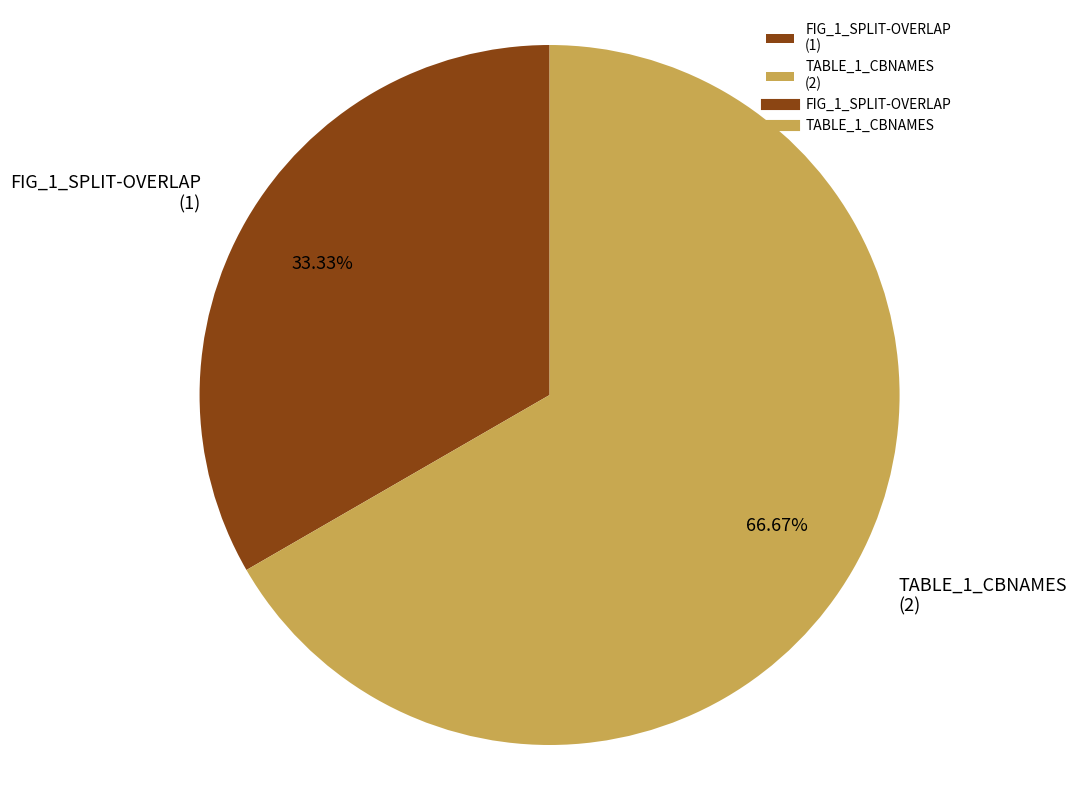

What percentage is the FIG_1_SPLIT-OVERLAP slice, to the nearest percent?

33%